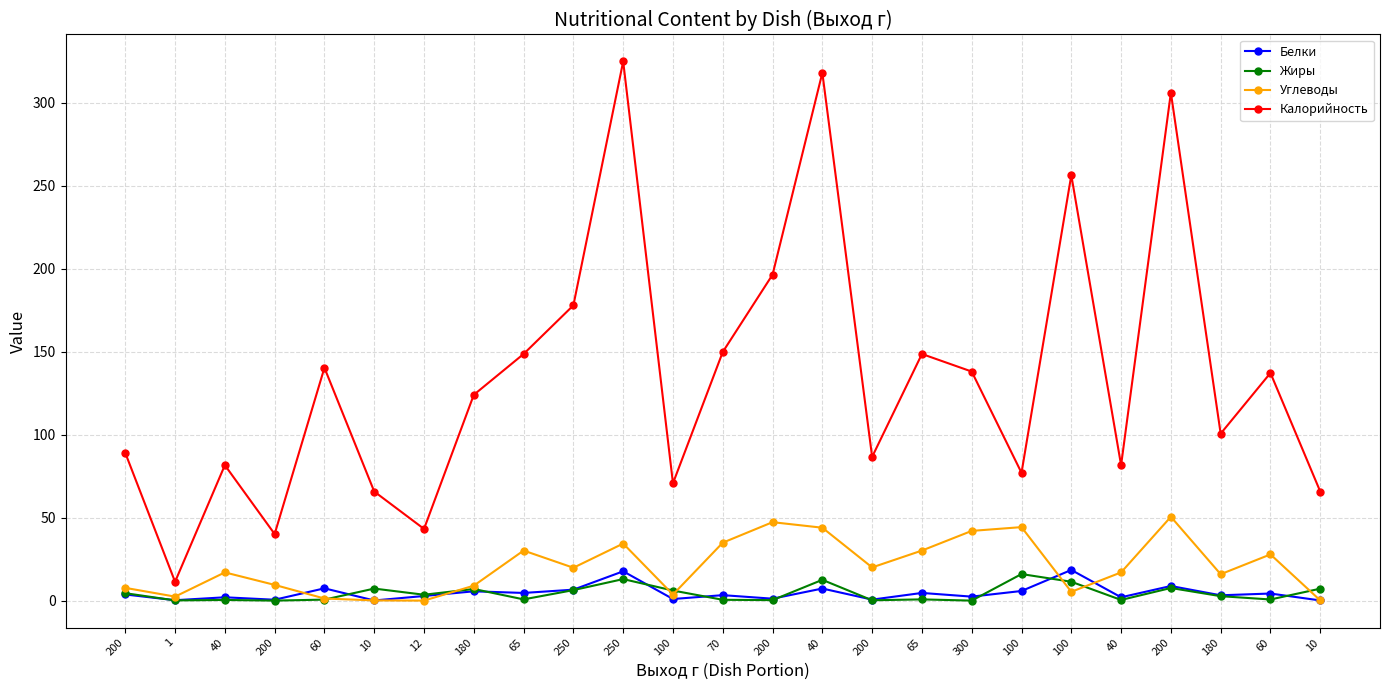

What is the spread (max minus min) of values at 40?

81.2